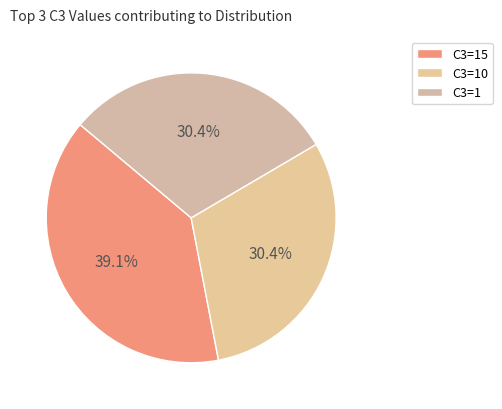

Count the number of slices in the pie.

3